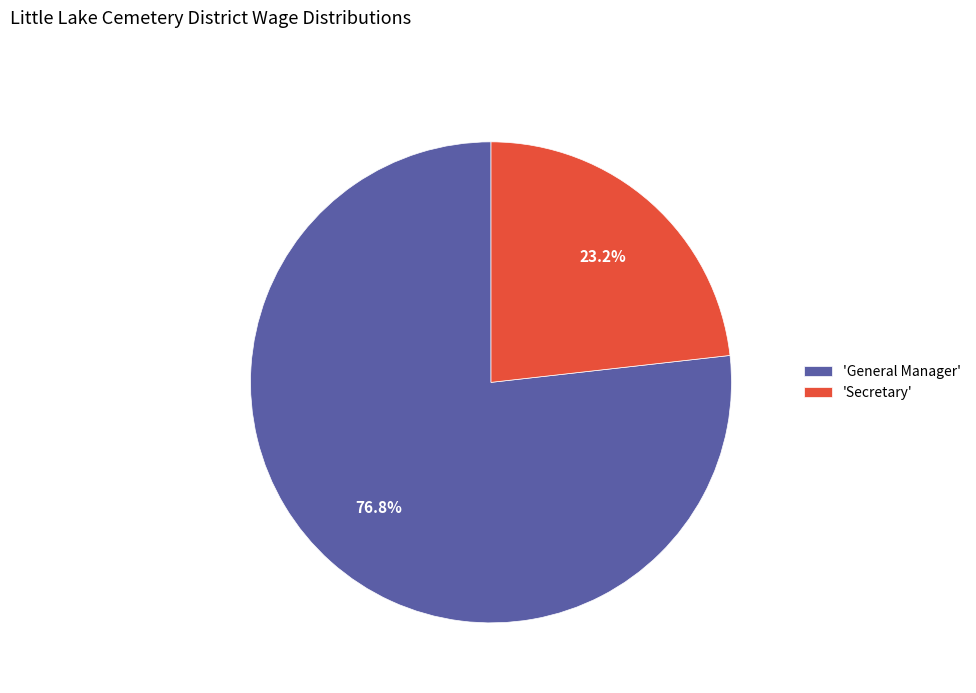

Is the sum of 'General Manager' and 'Secretary' greater than half?

Yes